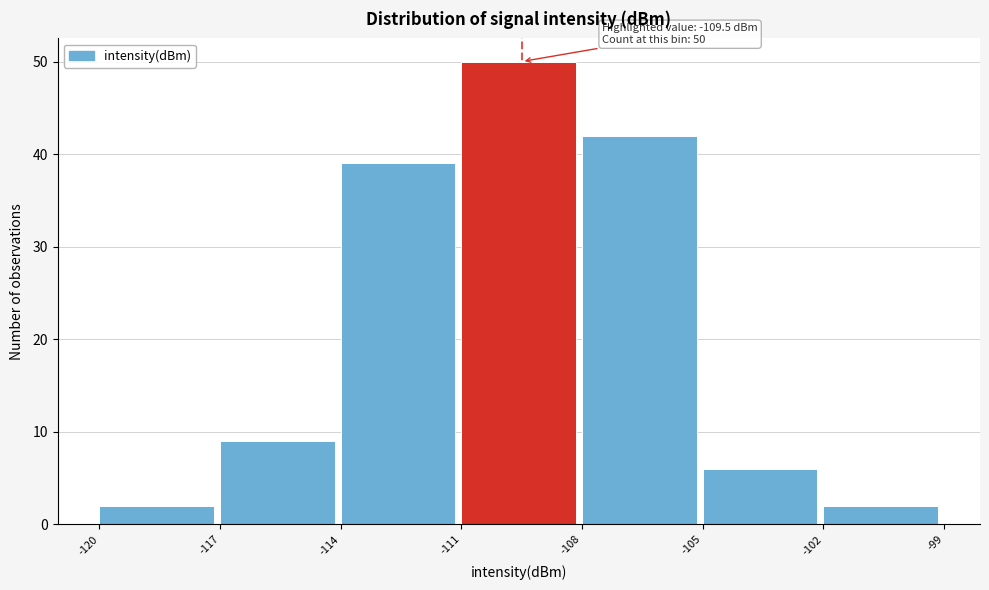

Over which range of the x-axis is the bar tallest?

-111 to -108